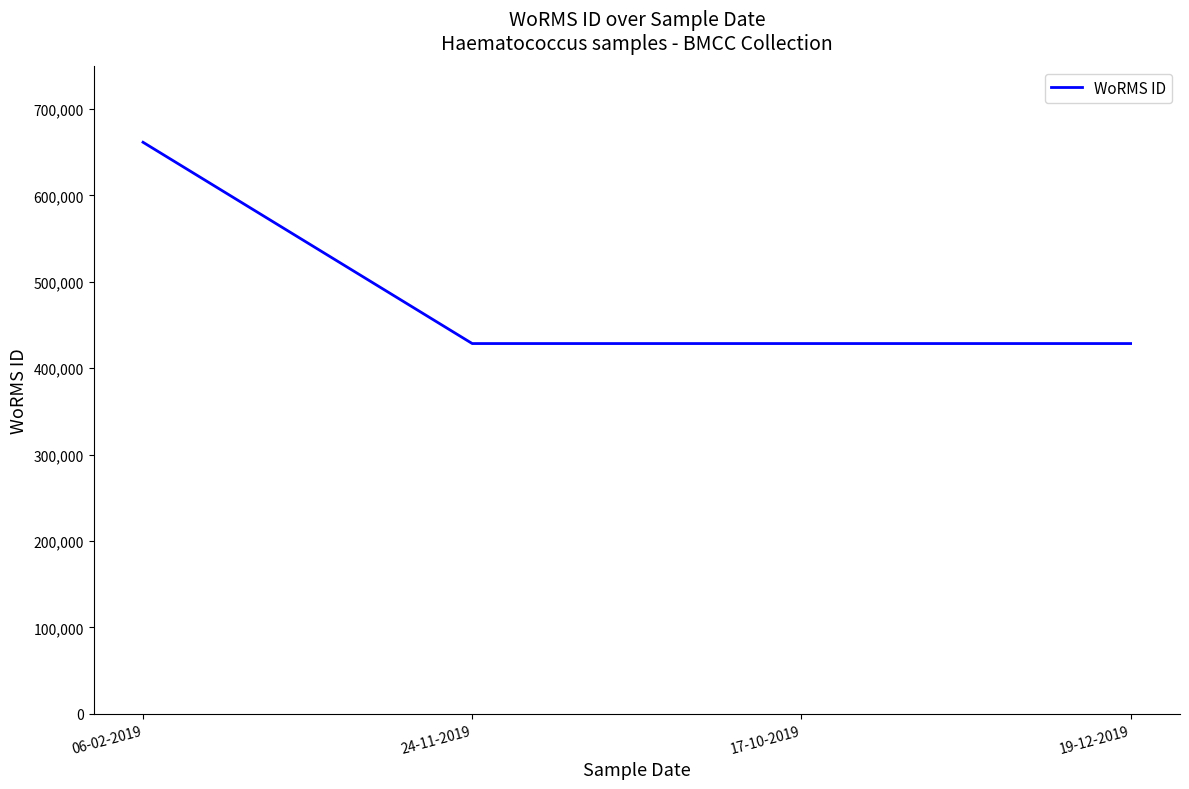

Between 24-11-2019 and 06-02-2019, which is larger?

06-02-2019